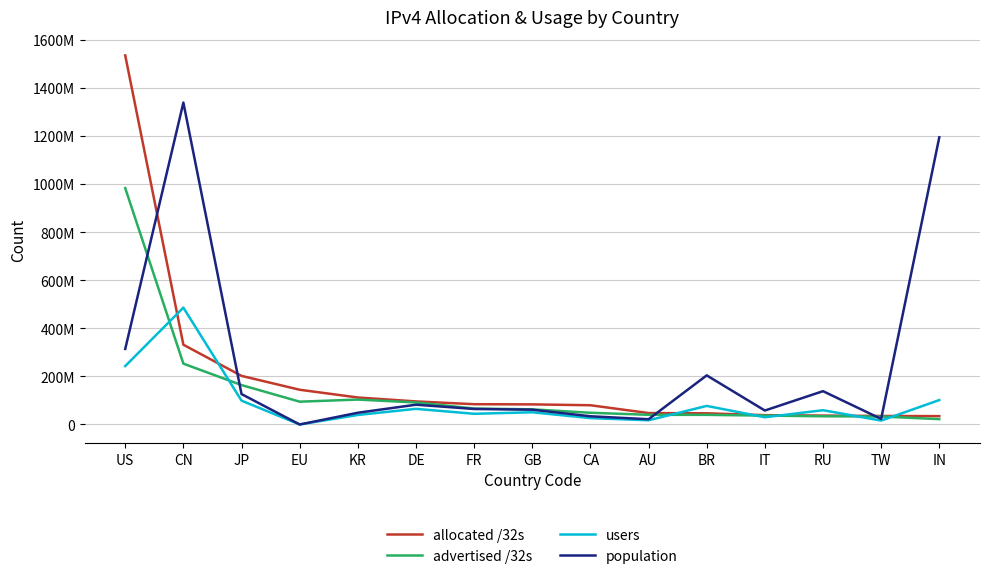

Is this an area chart (filled region under the line)?

No